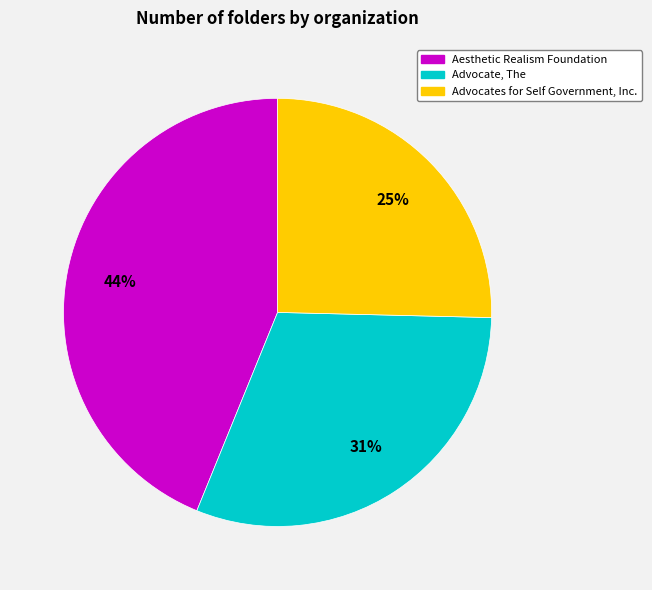

What is the smallest slice in the pie chart?

Advocates for Self Government, Inc.